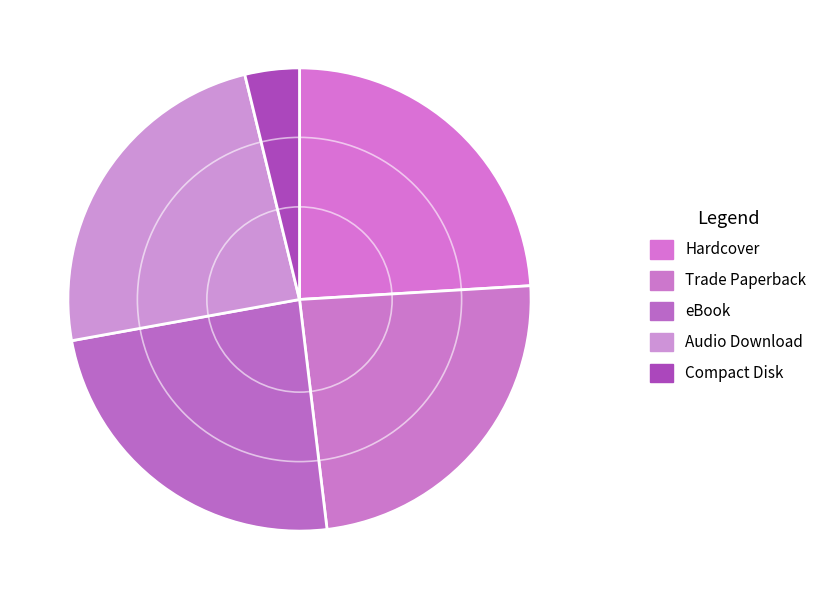

Which slice is the largest?

Hardcover